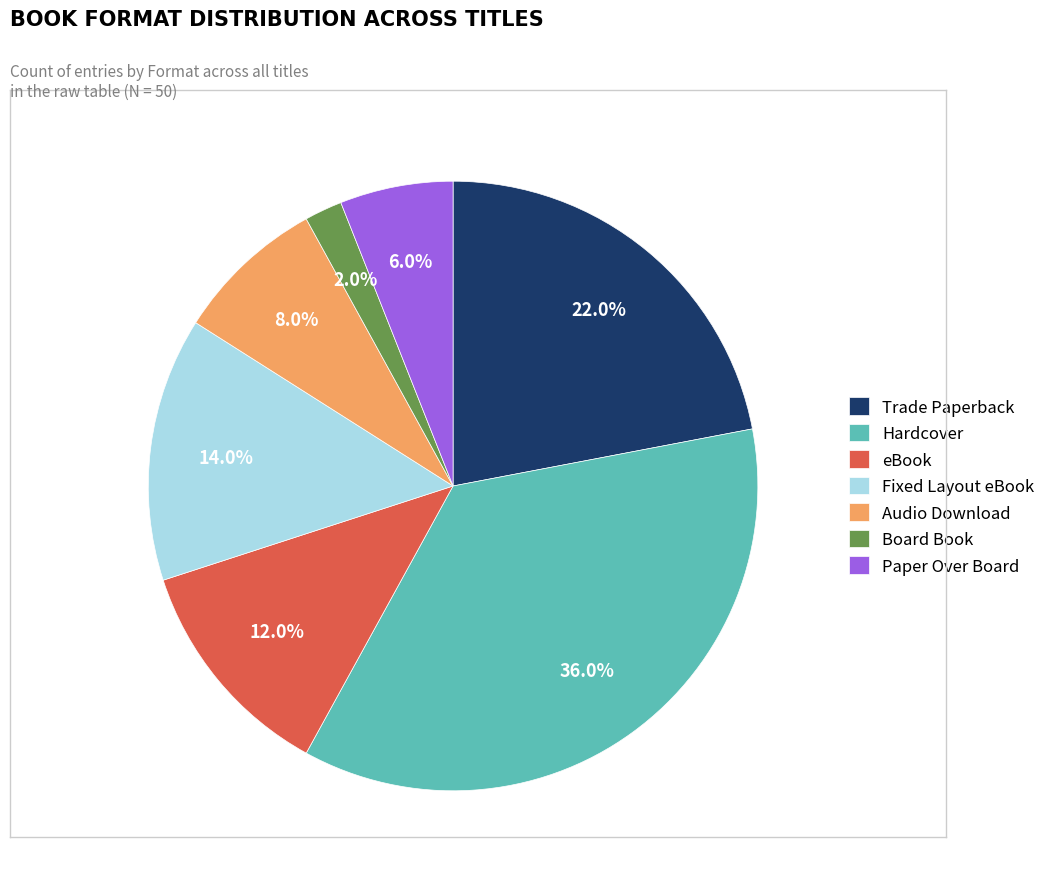

To the nearest percent, what percentage of the pie is eBook?

12%